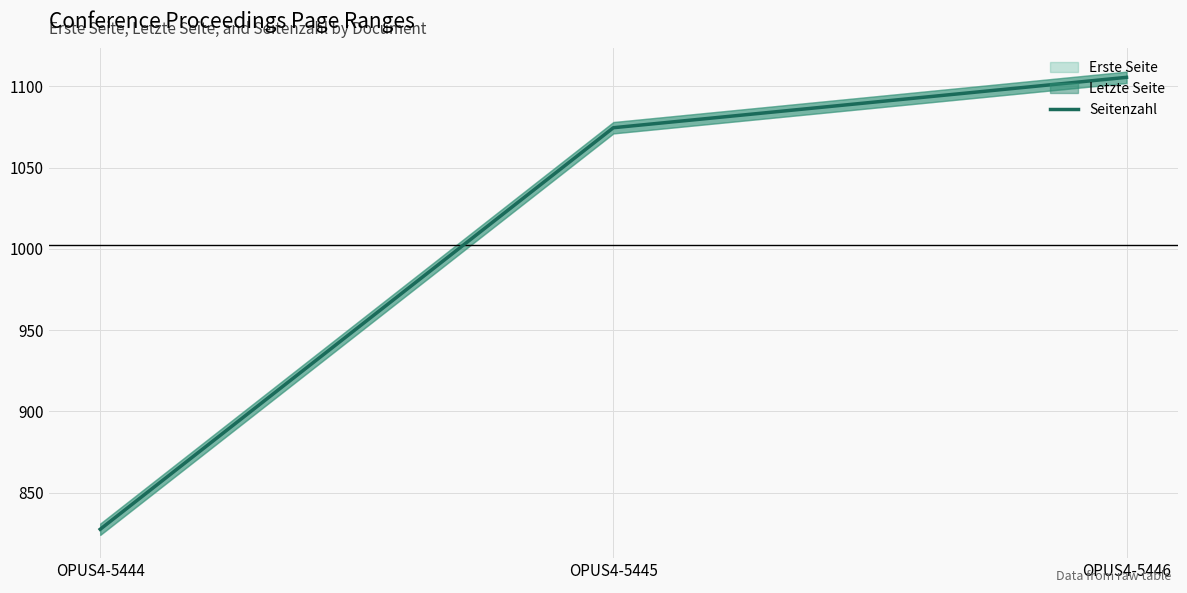

Reading left to right, list all the values displayed in this chart.

827.5	1074.5	1105.5